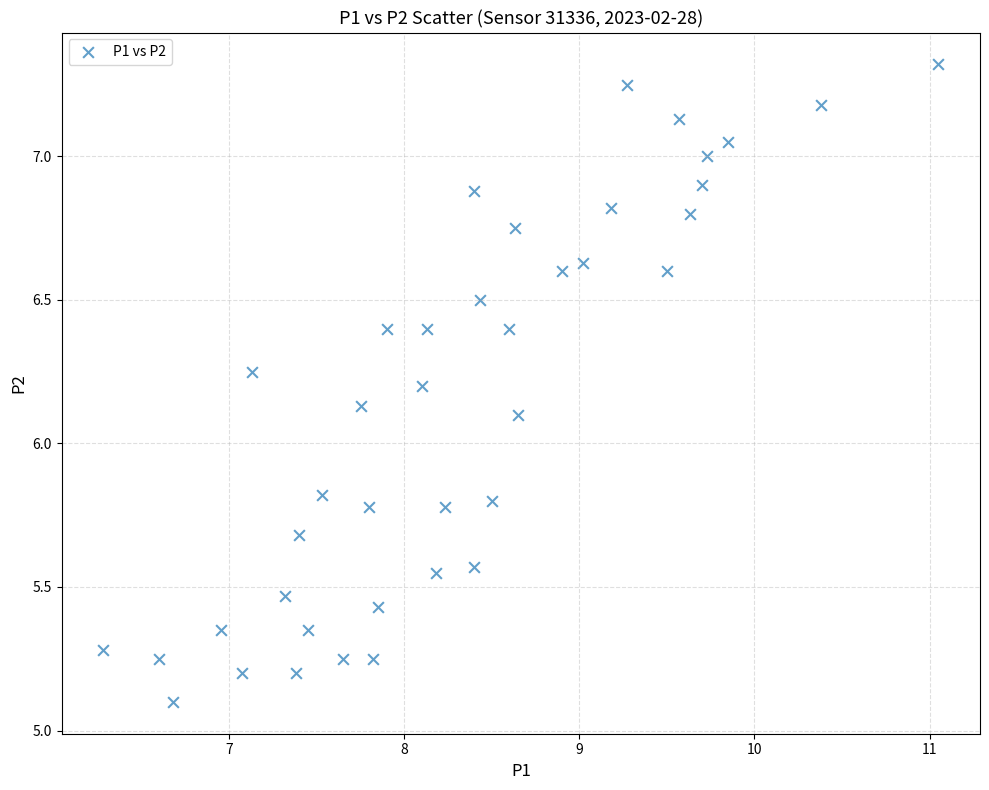

What is the range of Y values (max minus min)?

2.2